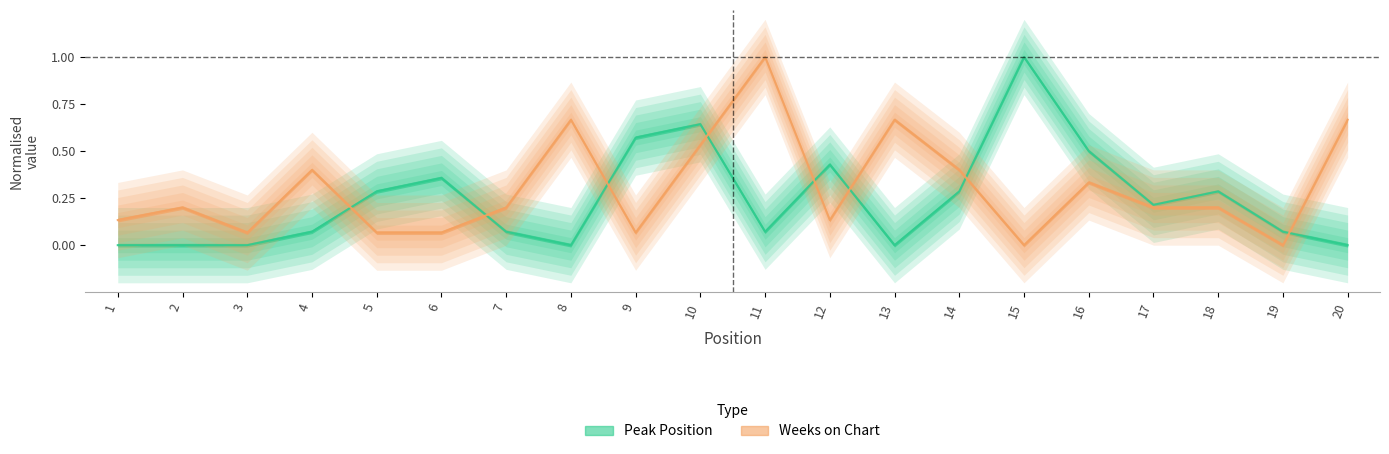

What are all the series names shown in the legend?

Peak Position, Weeks on Chart